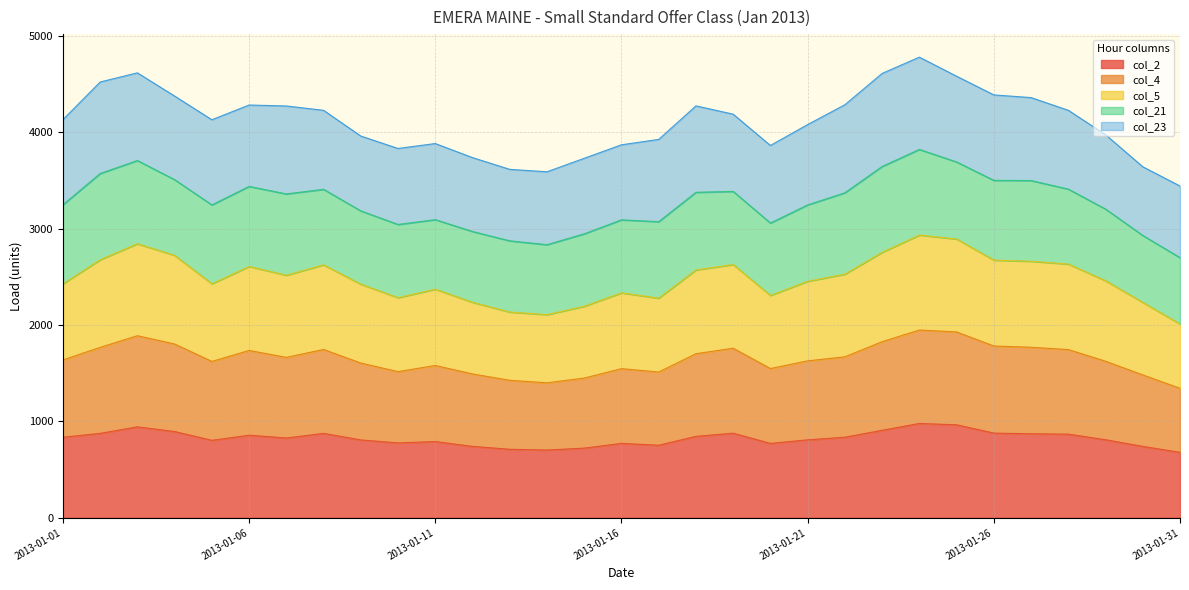

What is the maximum value for col_2?

979